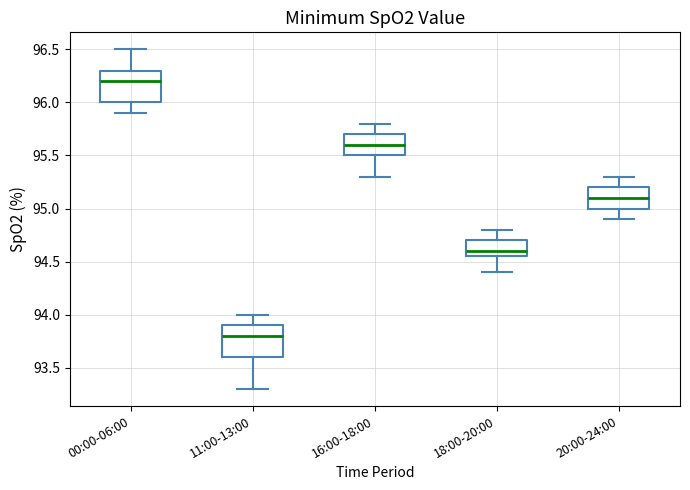

Where is the upper edge of the box for 16:00-18:00 on the y-axis? The values are not printed on the chart, so give them approximately, as read against the axis.

95.70